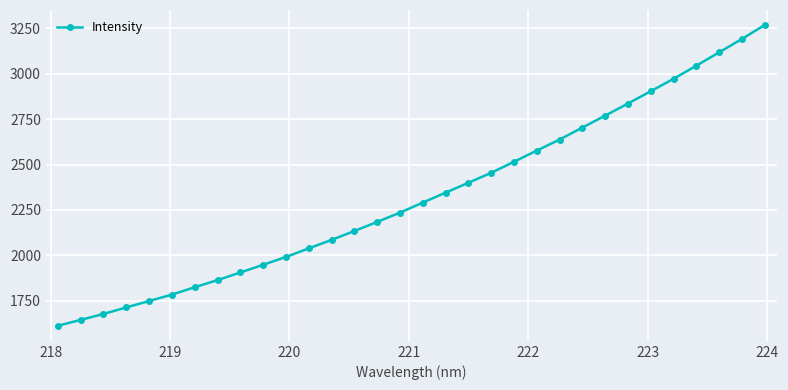

What is the average value?

2325.2